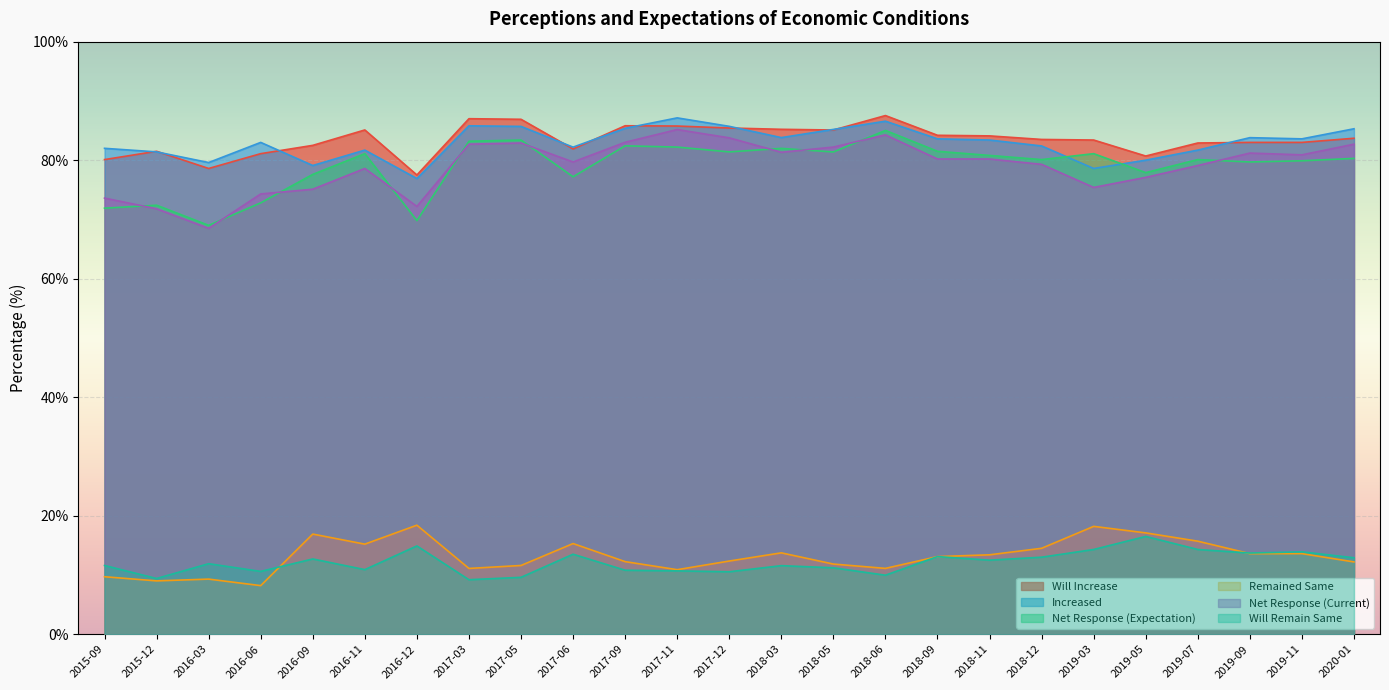

At which category does Remained Same reach its first local peak?

2016-03